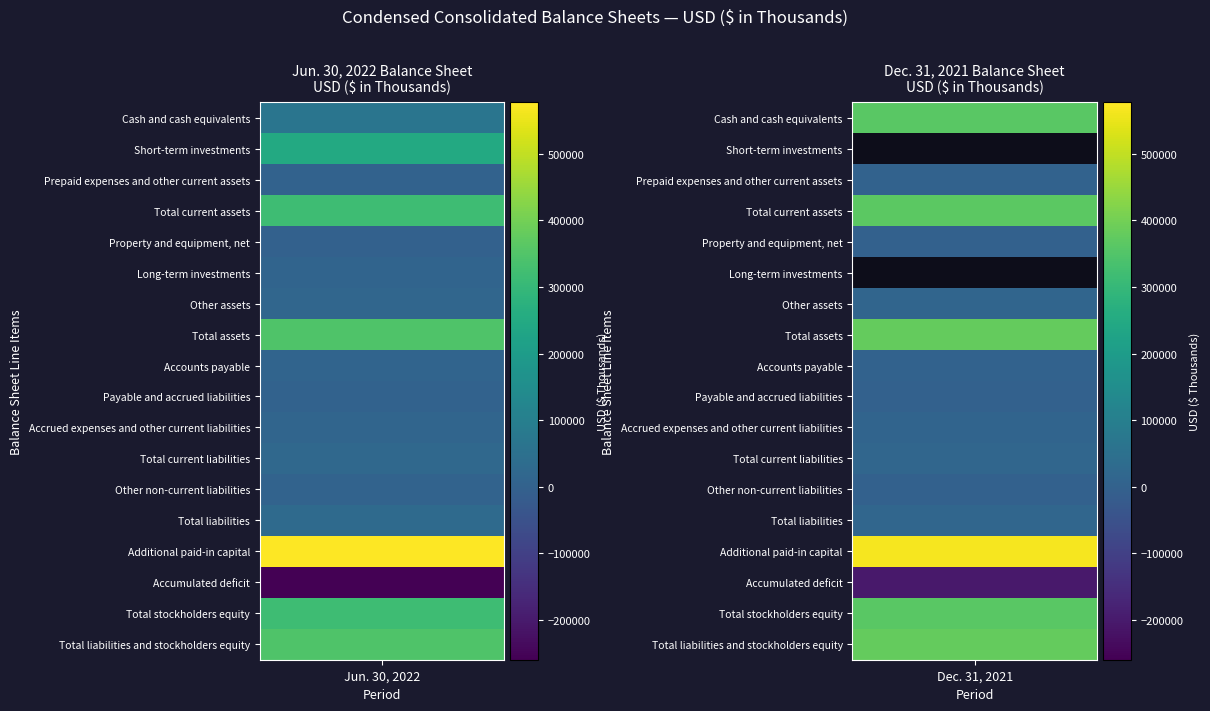

Reading left to right, what are all the values shown in this chart?

Jun. 30, 2022: 66378	246988	3481	316847	1630	10860	16681	346018	8680	2525	12747	23952	5747	29699	576972	-259438	316319	346018
Dec. 31, 2021: 363667	0	3352	367019	897	0	12267	380183	3764	1630	9901	15295	1839	17134	564993	-201985	363049	380183